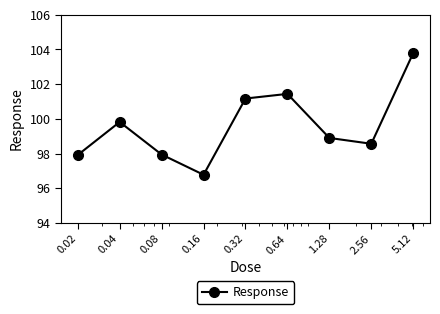

What is the value of the 5th point from the left?

101.2